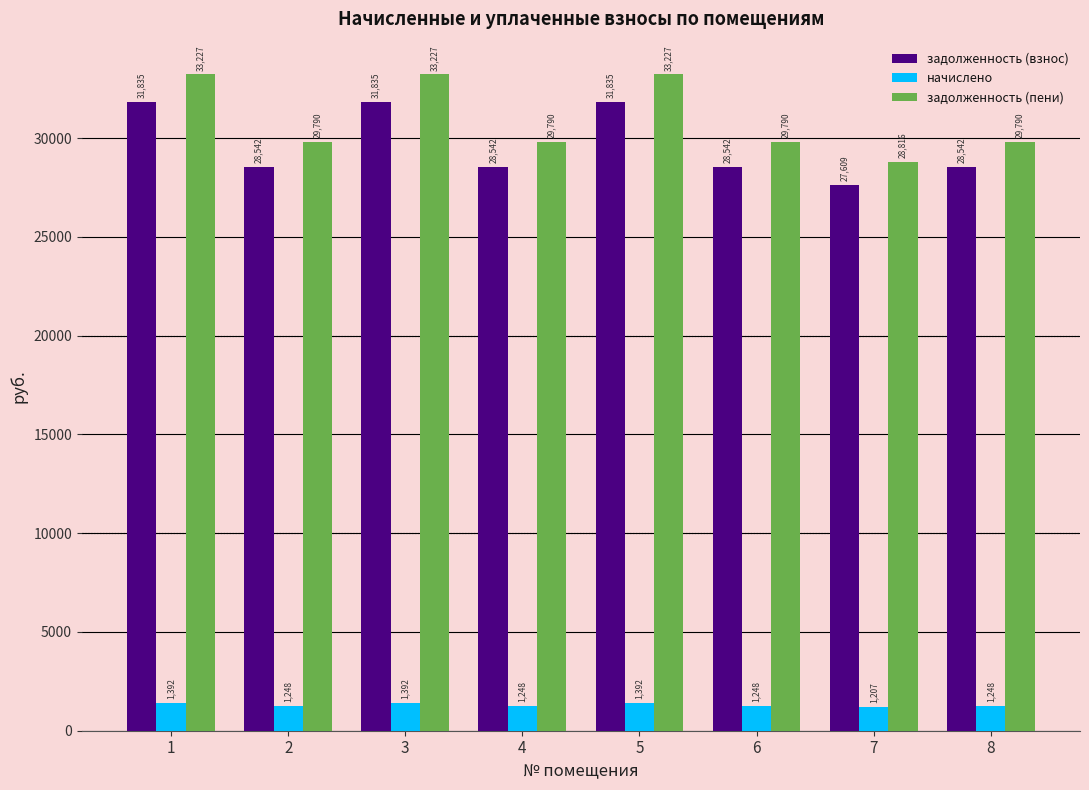

What is the approximate value of задолженность (пени) at 5?

33227.0